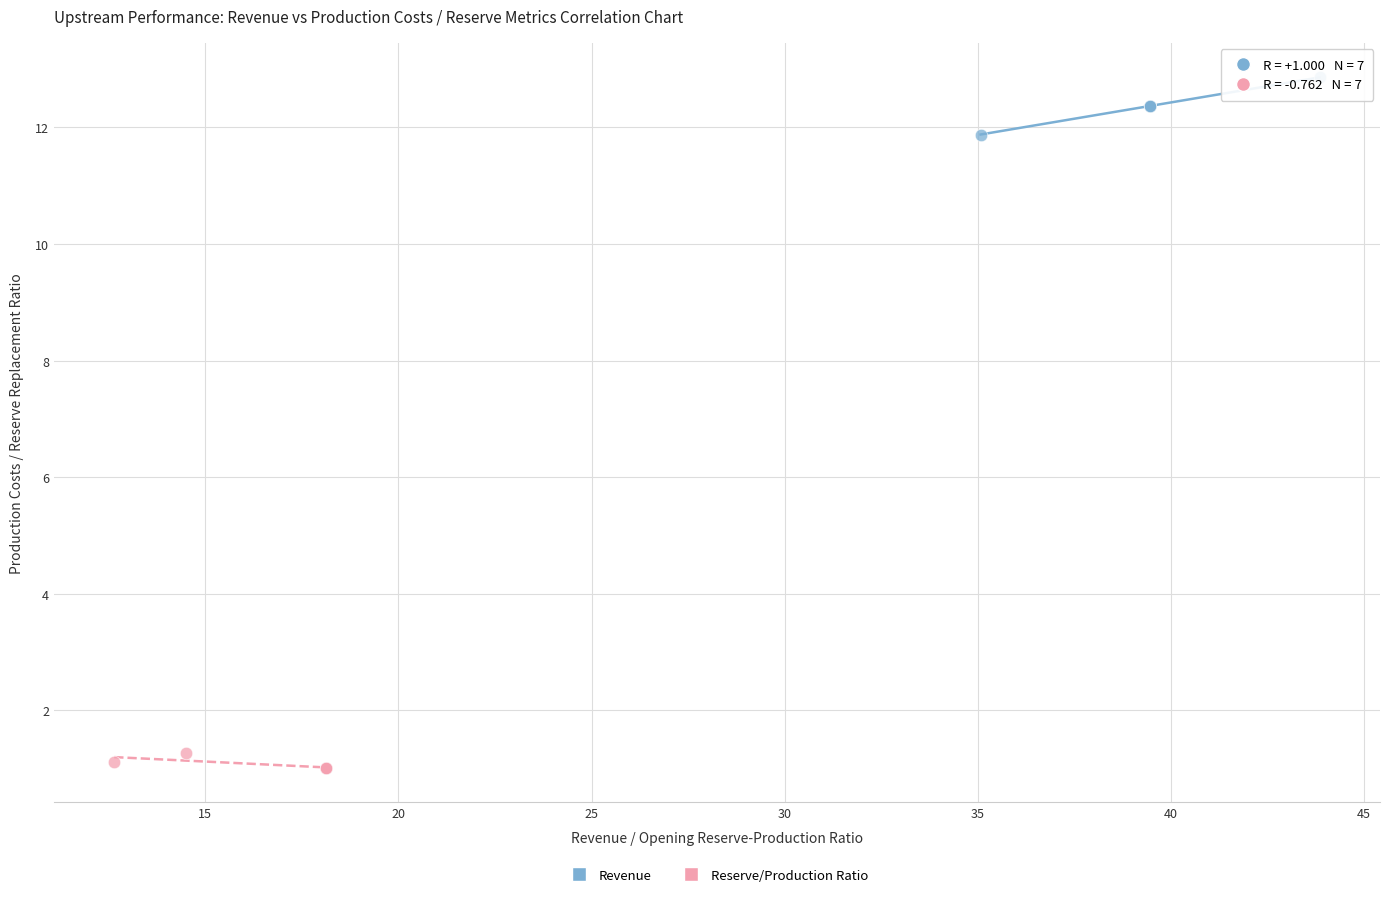

Which series contains the lowest Y value?

Reserve/Production Ratio